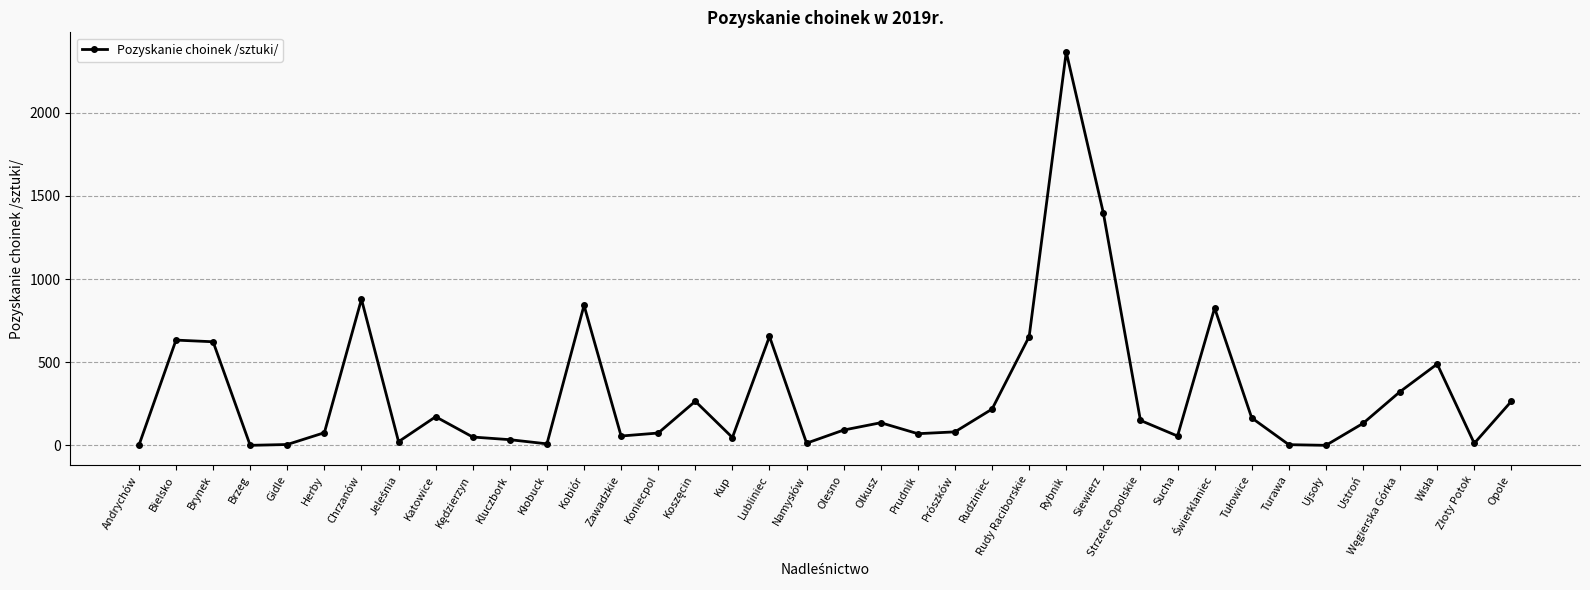

What is the label of the 32nd point from the right?

Chrzanów